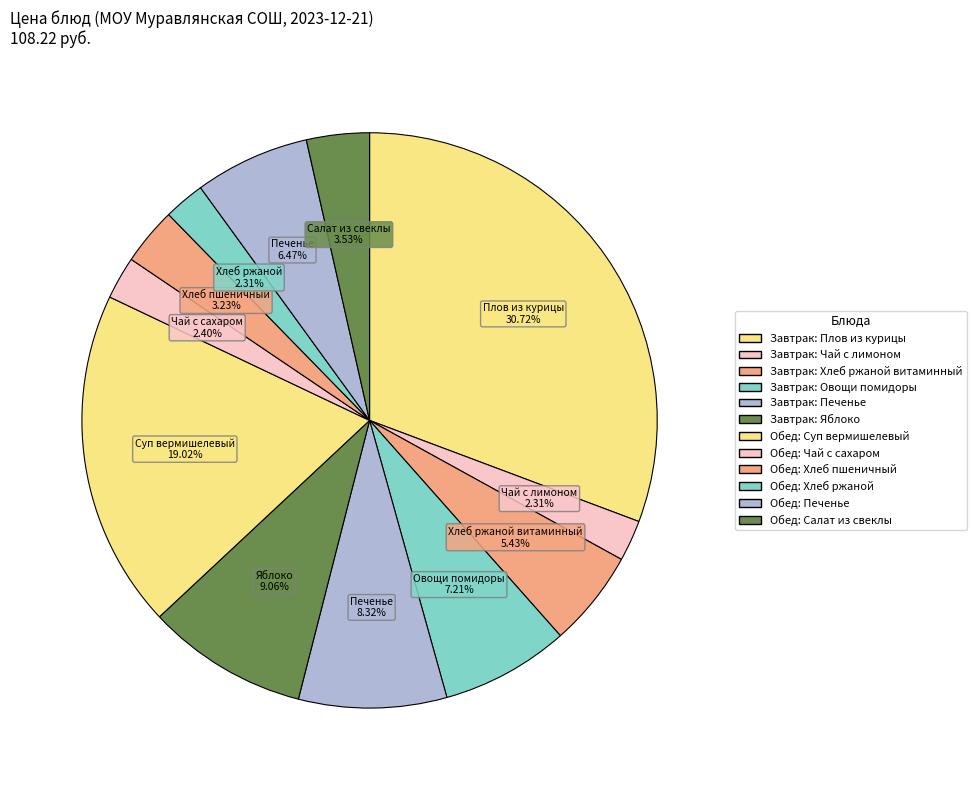

How many segments does this pie chart have?

12